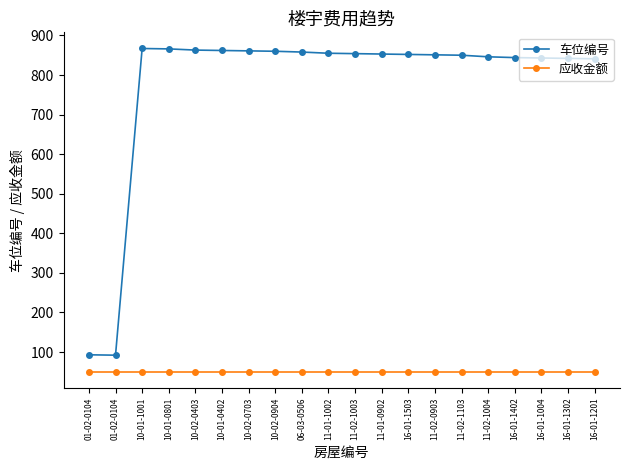

How many series are shown in this chart?

2